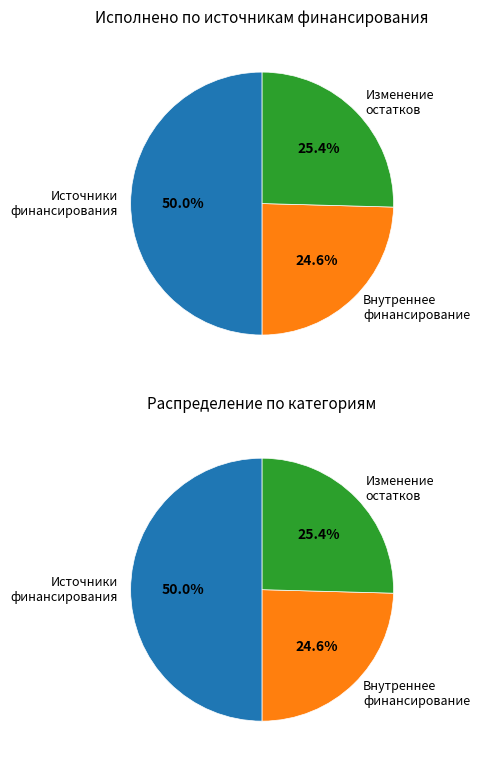

What portion of the pie excludes источники внутреннего финансирования?

75.4%